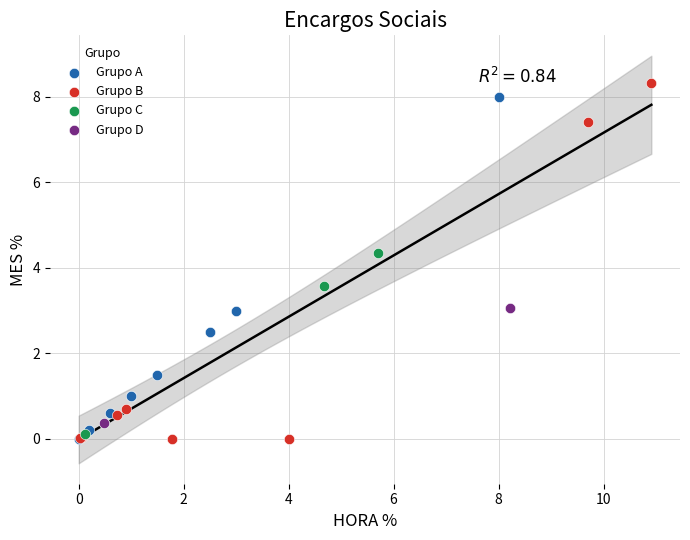

What are all the series names shown in the legend?

Grupo A, Grupo B, Grupo C, Grupo D